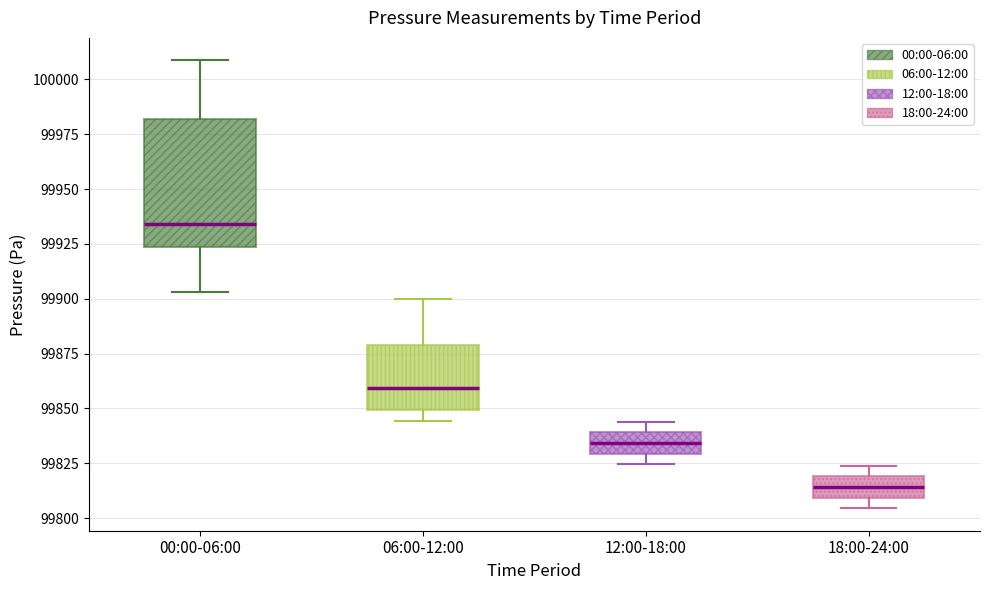

Reading left to right, read every box against the y-axis: the position of its median line, the range the box covers, and the ends of its whiskers. The values are not printed on the chart, so give them approximately, as read against the axis.

00:00-06:00: median 99935, box 99925 to 99980, whiskers 99905 to 100010
06:00-12:00: median 99860, box 99850 to 99880, whiskers 99845 to 99900
12:00-18:00: median 99835, box 99830 to 99840, whiskers 99825 to 99845
18:00-24:00: median 99815, box 99810 to 99820, whiskers 99805 to 99825